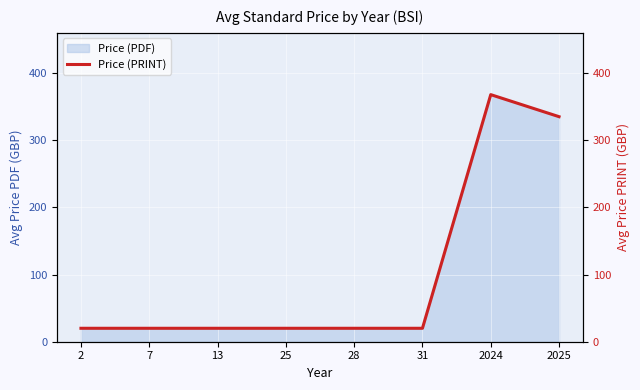

What is the greatest value displayed?

367.7